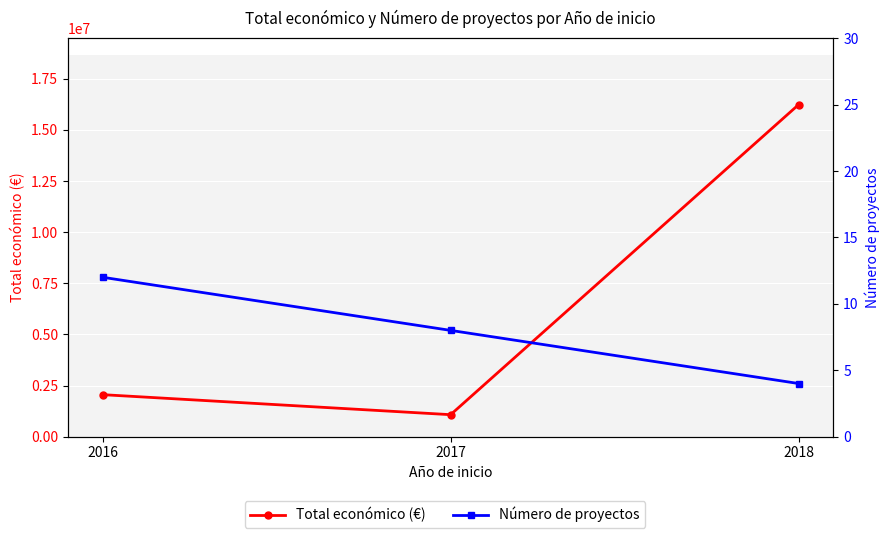

The Total económico (€) series shows 671261 at 2016. True or false?

False